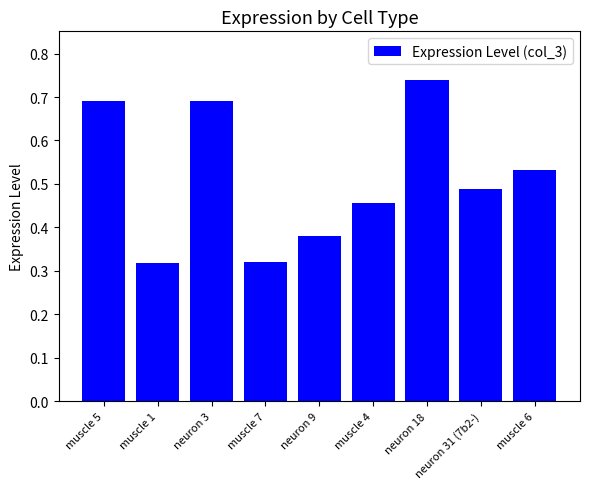

True or false: the data shows 1.0 at neuron 18.

False